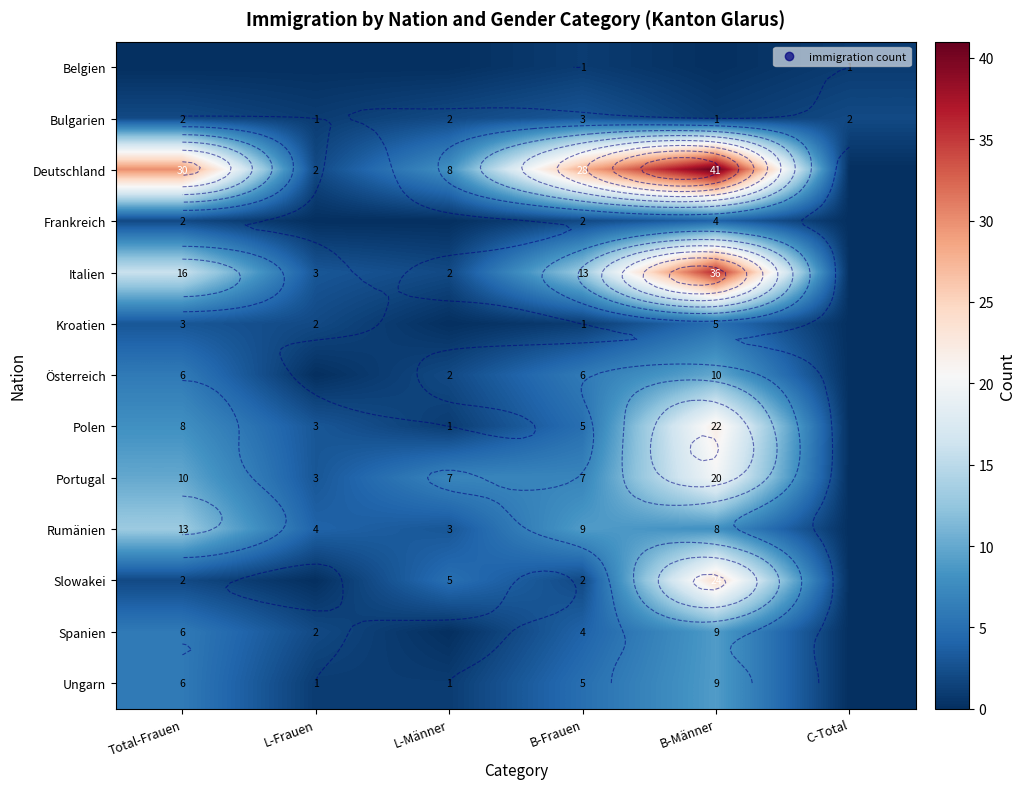

Read the Italien value at B-Frauen, to the nearest 5.

15